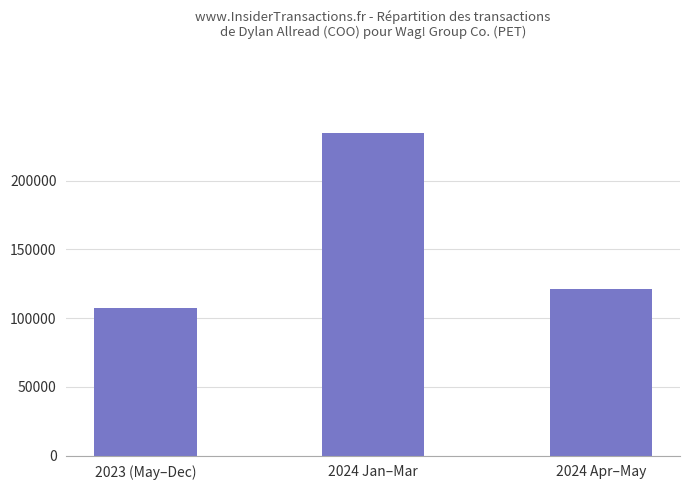

What position from the right is 2024 Jan–Mar?

2